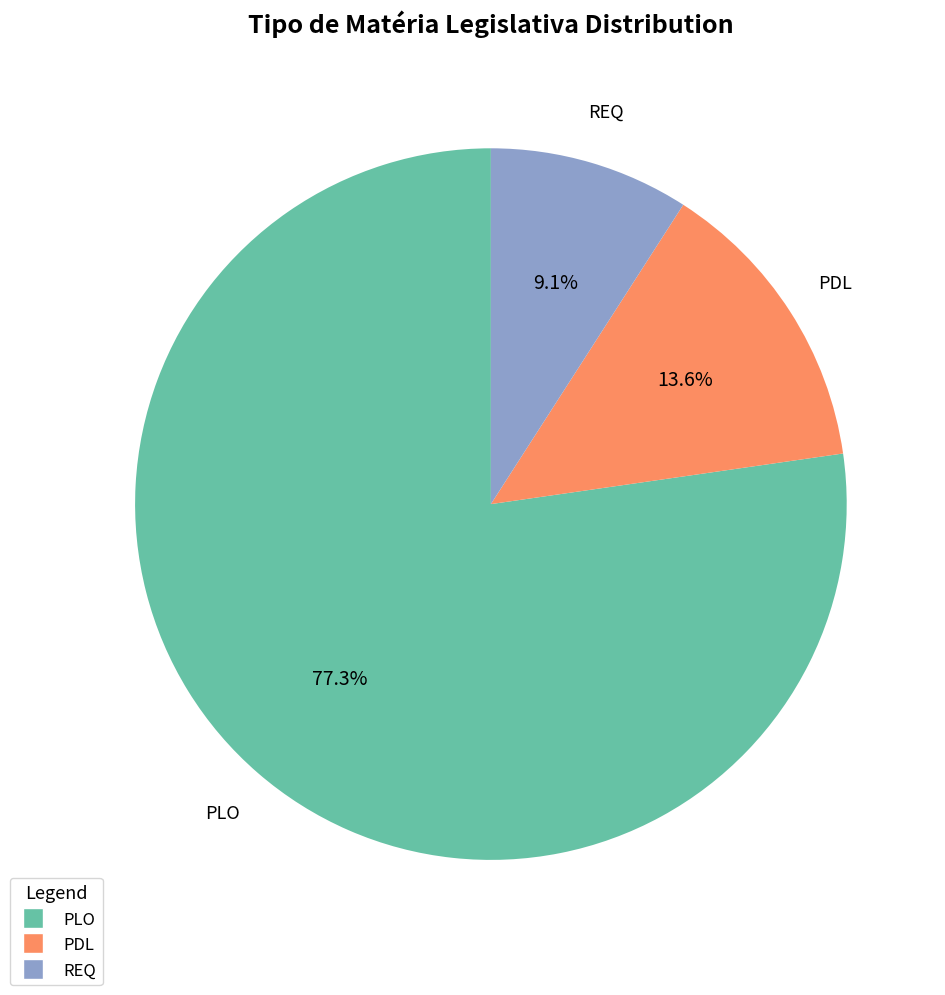

To the nearest percent, what is the combined percentage of PLO and REQ?

86%